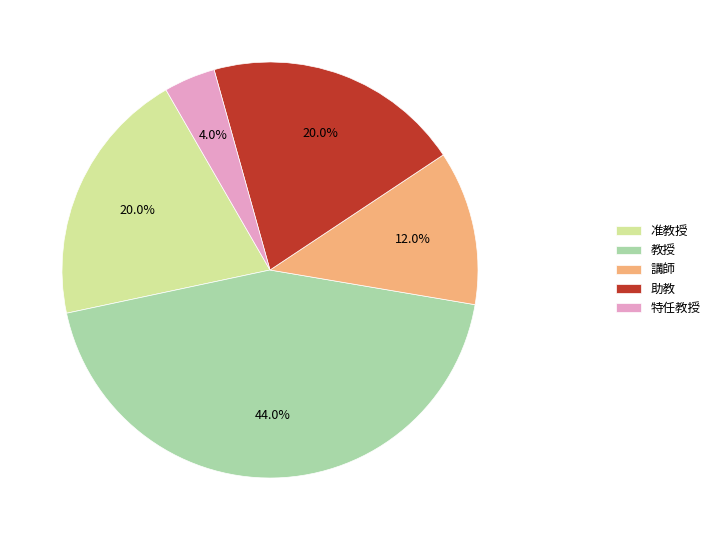

To the nearest percent, what is the difference between the largest and smallest slice percentages?

40%